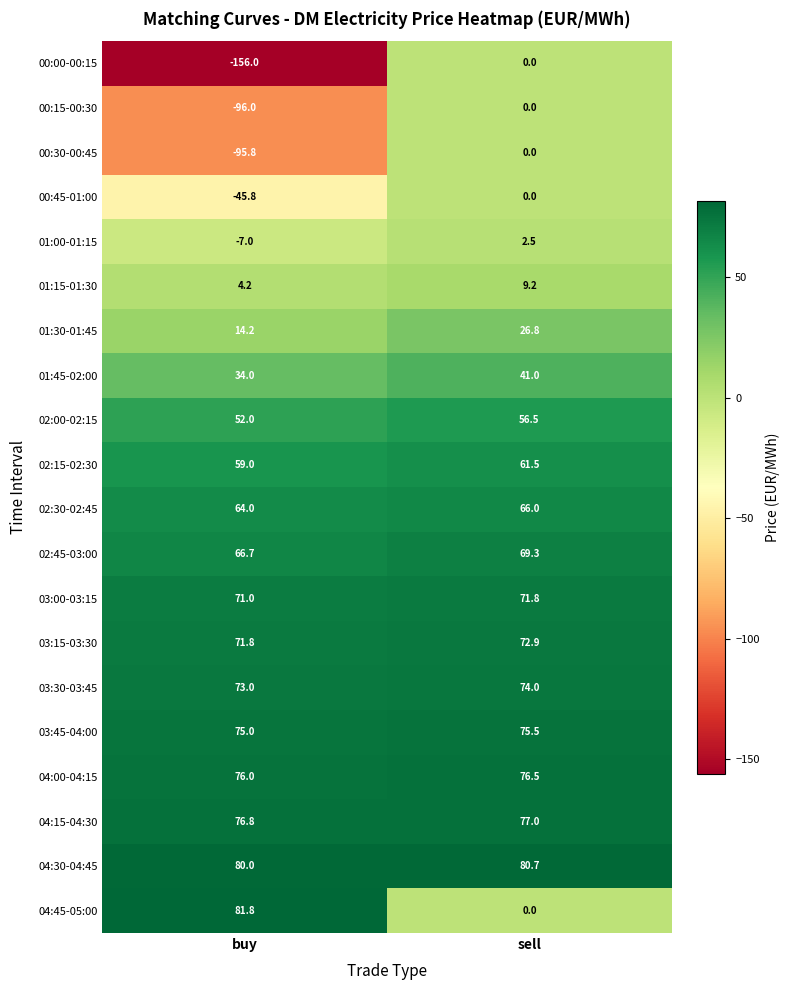

Is it true that 01:15-01:30 equals 5.6 at buy?

False